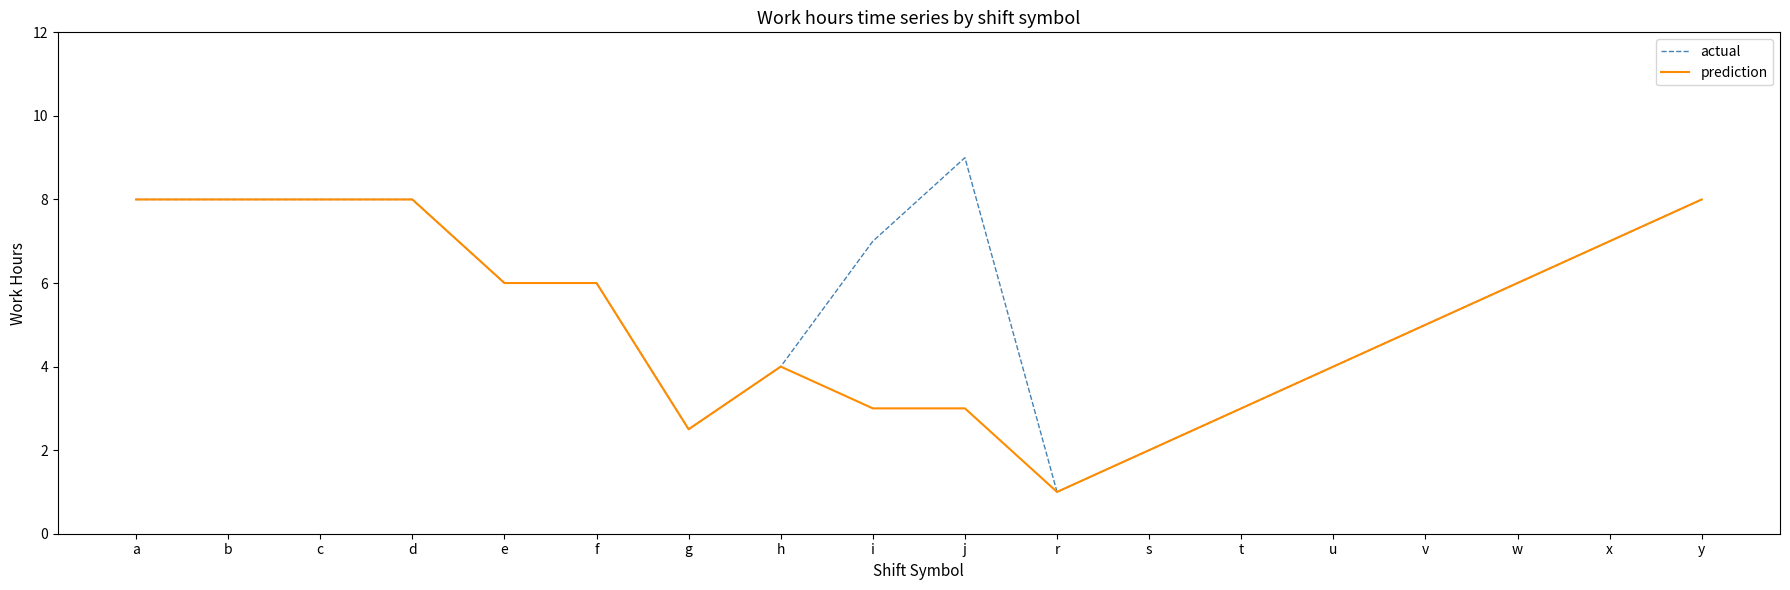

What is the sum of the actual values at u and w?

10.0